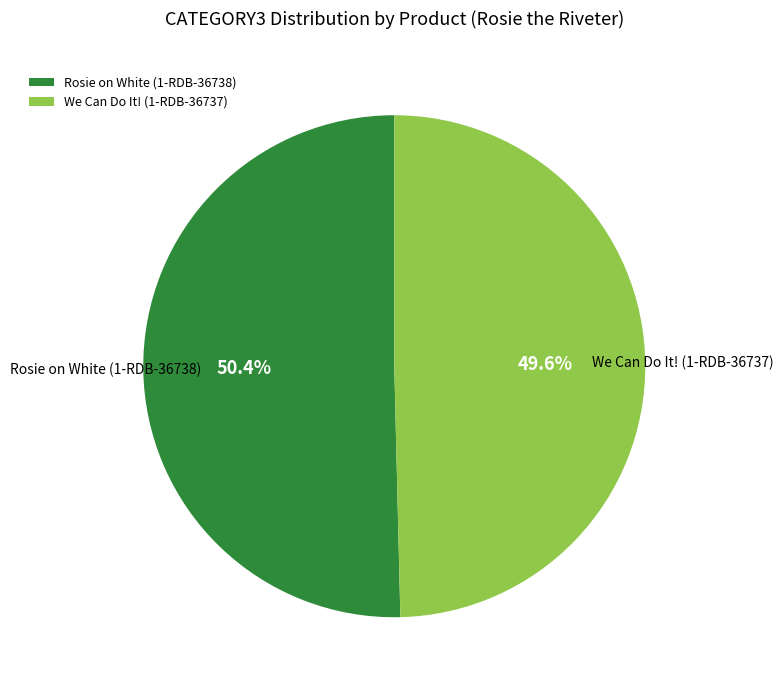

What is the smallest slice in the pie chart?

We Can Do It! (1-RDB-36737)